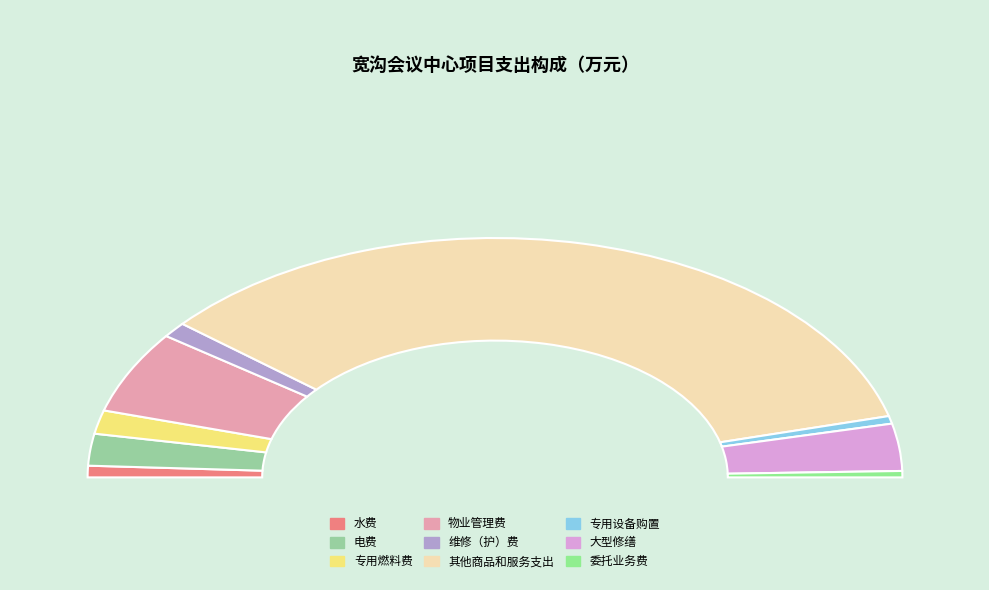

Count the number of slices in the pie.

9